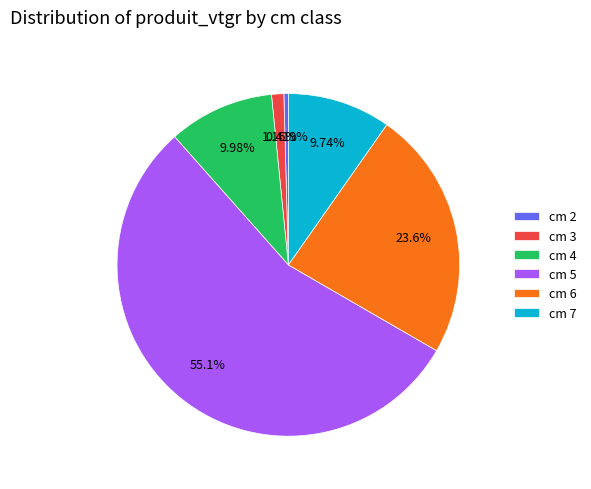

Do cm 3 and cm 5 together represent more than half of the pie?

Yes